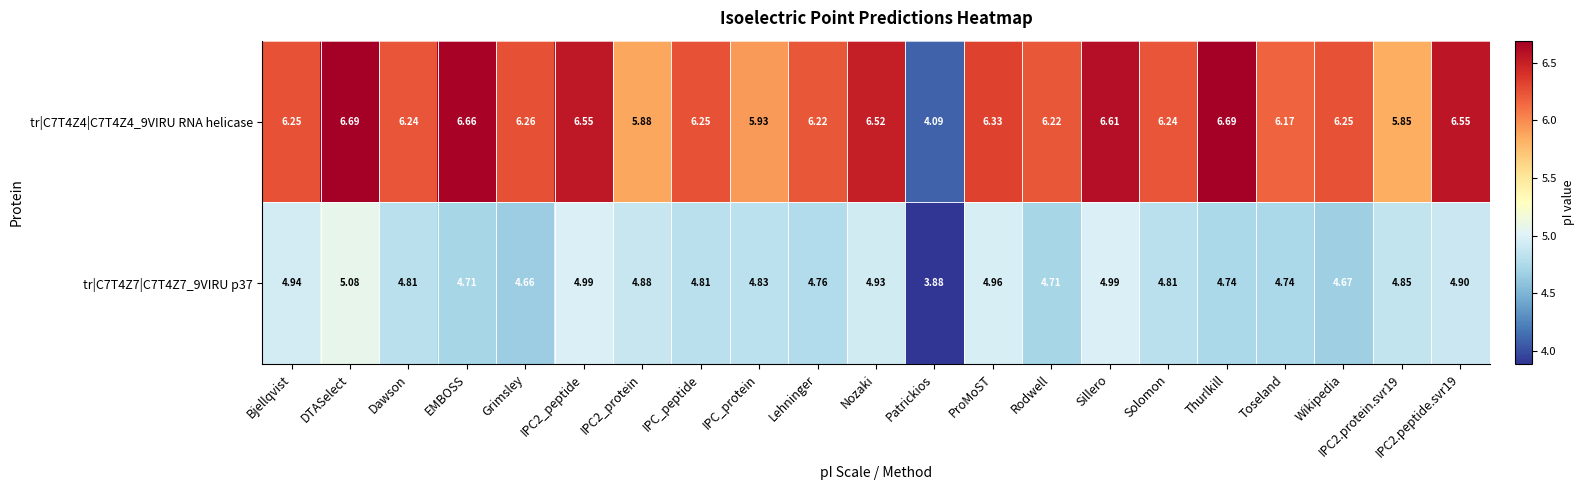

At which category is the sum across all series the highest?

DTASelect